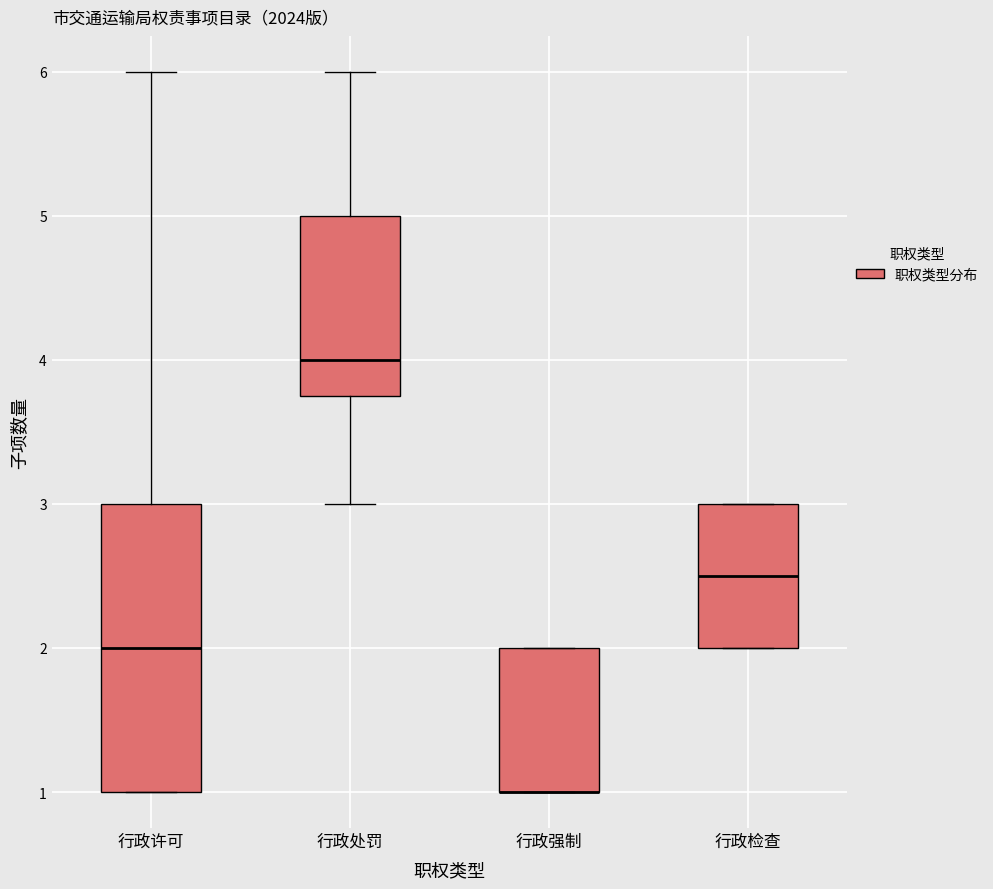

Where is the upper edge of the box for 行政处罚 on the y-axis? The values are not printed on the chart, so give them approximately, as read against the axis.

5.0